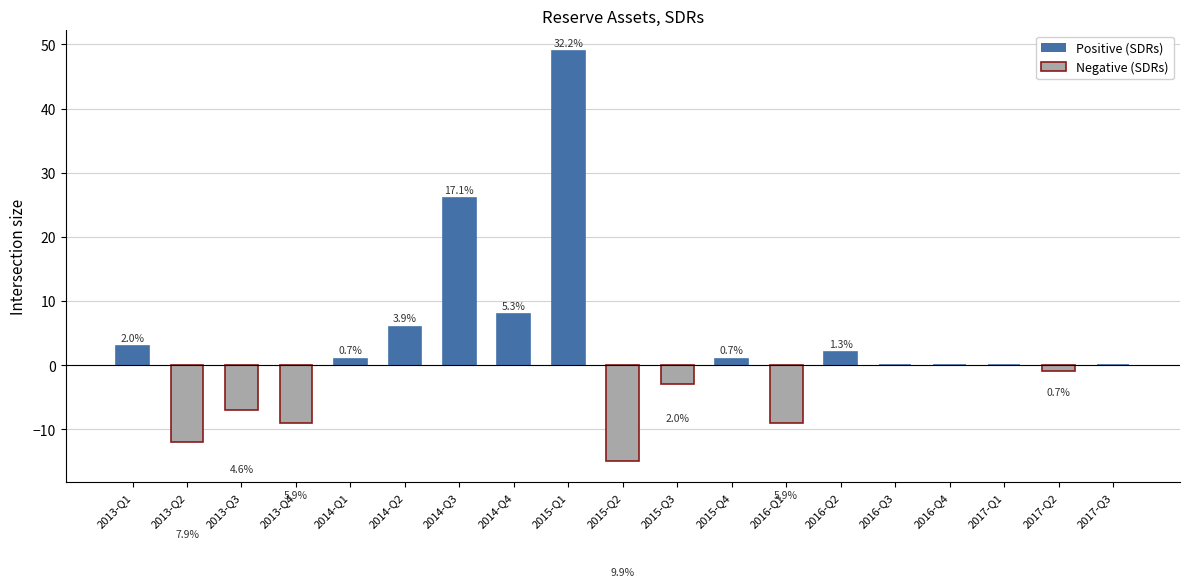

What is the change in value from 2014-Q4 to 2017-Q3?

-8